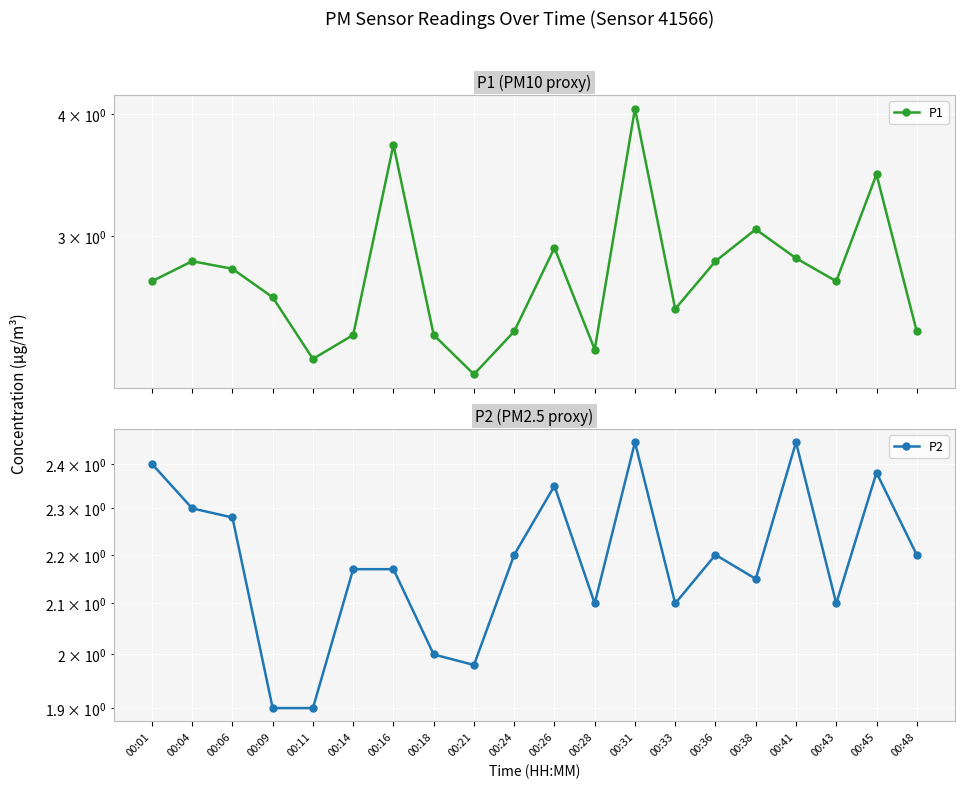

True or false: P1 and P2 intersect in this chart.

False